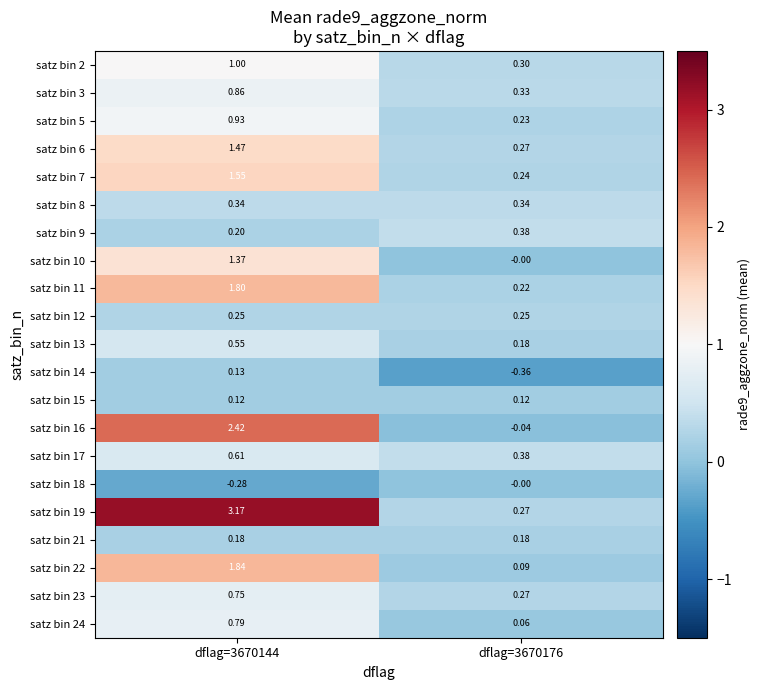

Count the number of categories in the chart.

2